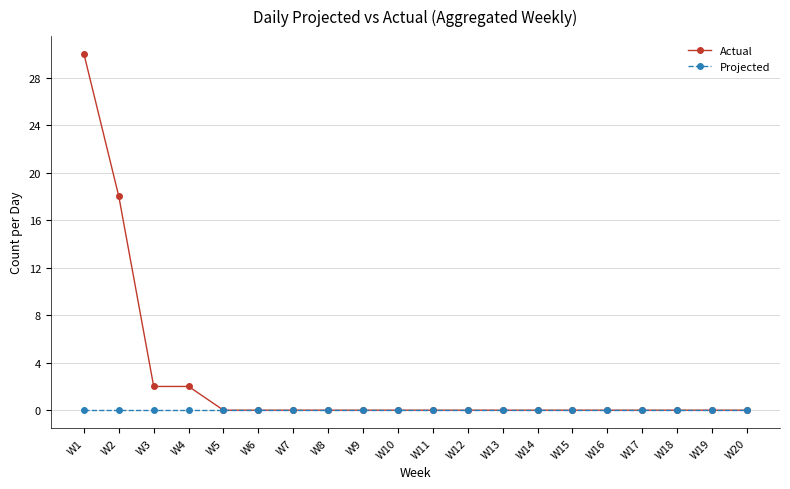

Is it true that Projected equals 0 at W13?

True